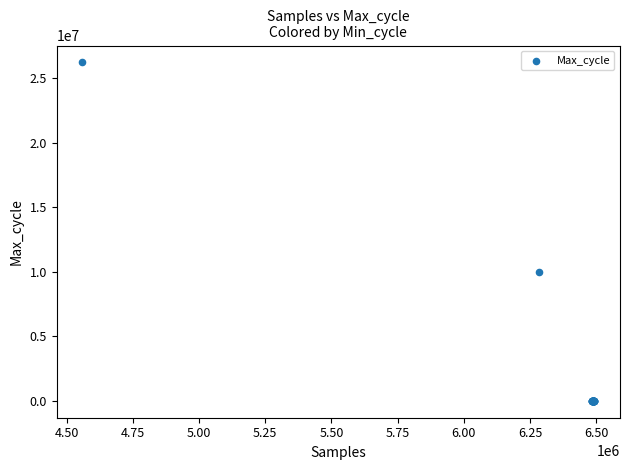

What Y value in the scatter plot is closest to 13107003?

10000318